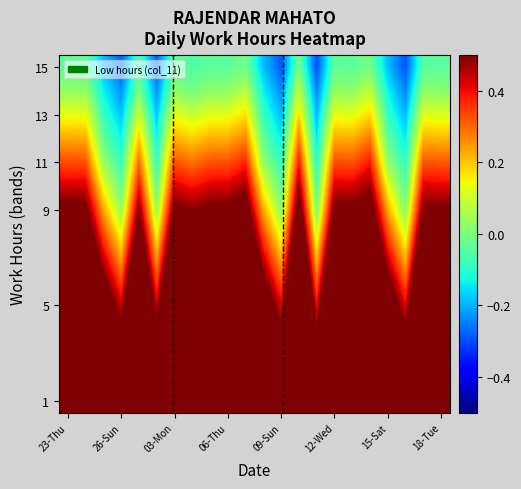

How many distinct data groups are displayed?

15